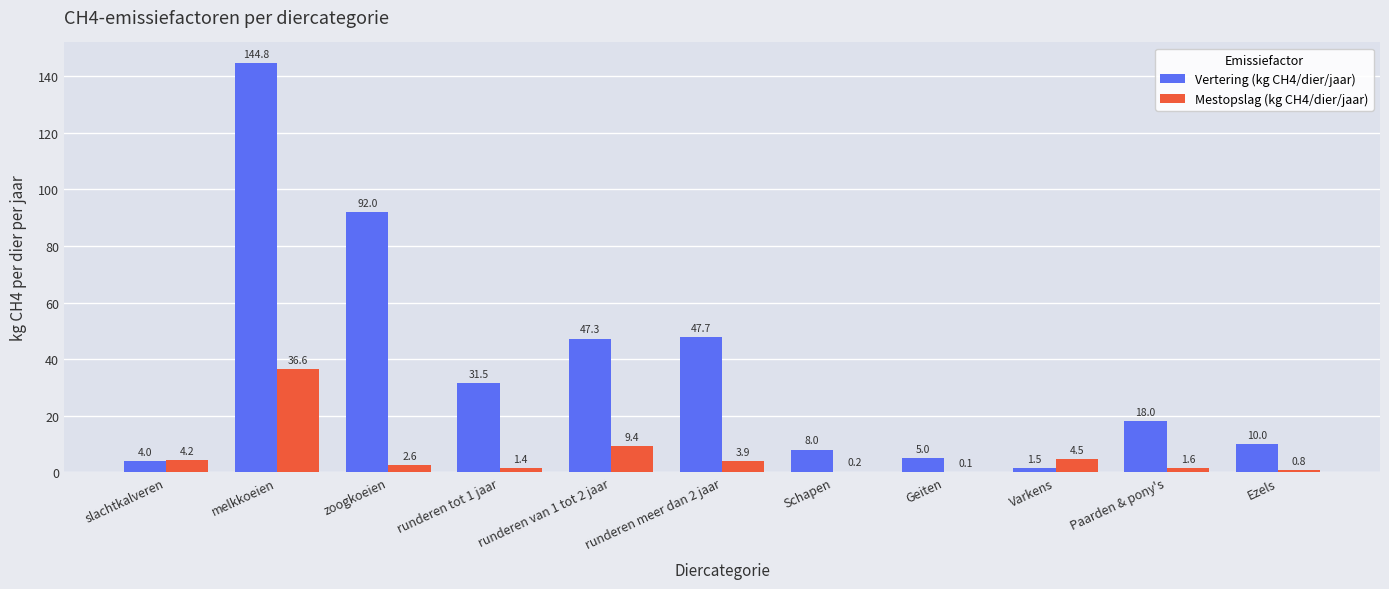

Read the Vertering (kg CH4/dier/jaar) value at runderen tot 1 jaar.

31.5